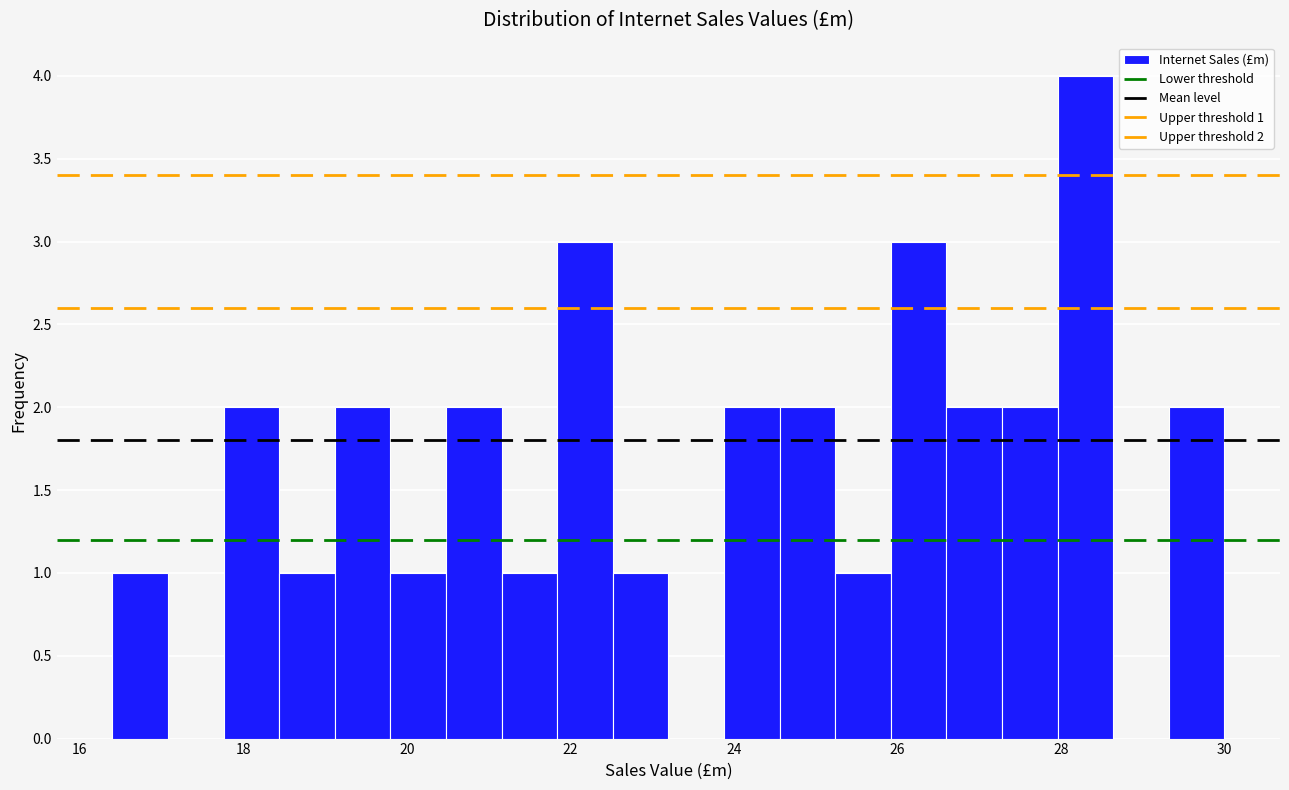

Read against the x-axis, roughly where is the centre of the tallest bar?

28.4